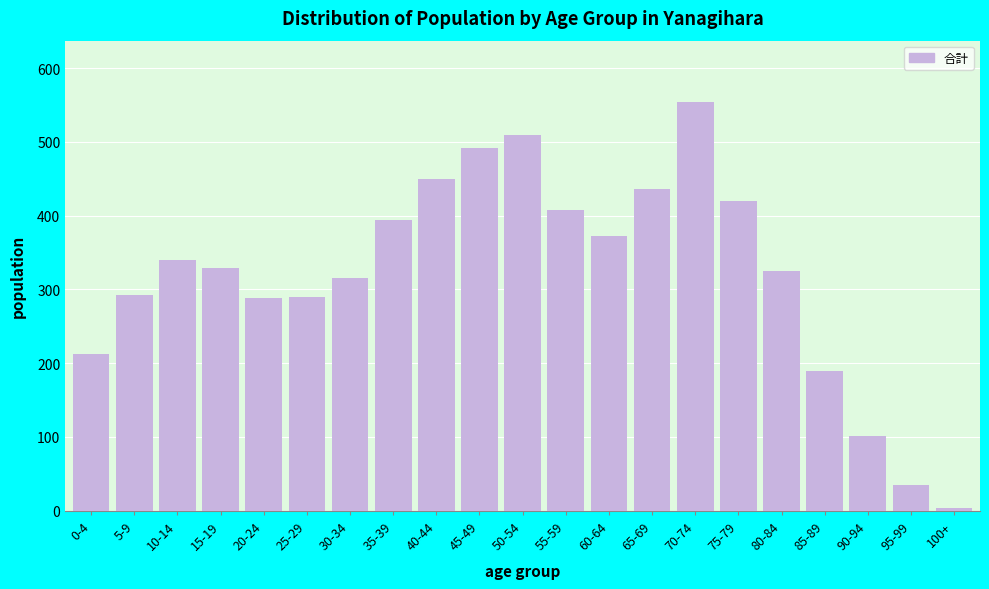

Which category has the lowest value across all series?

100+